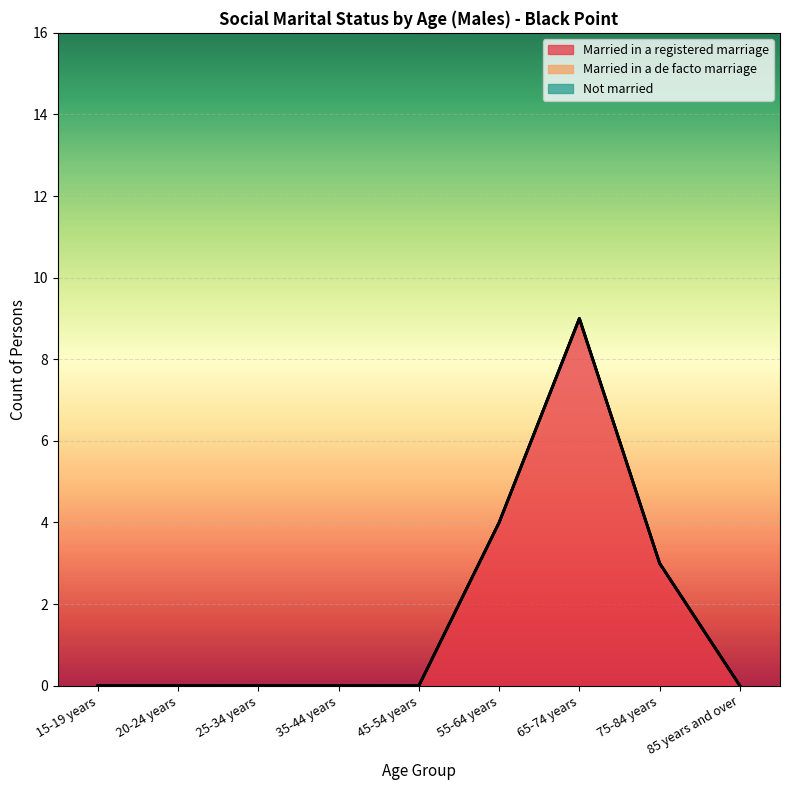

Between 15-19 years and 65-74 years, which is larger?

65-74 years